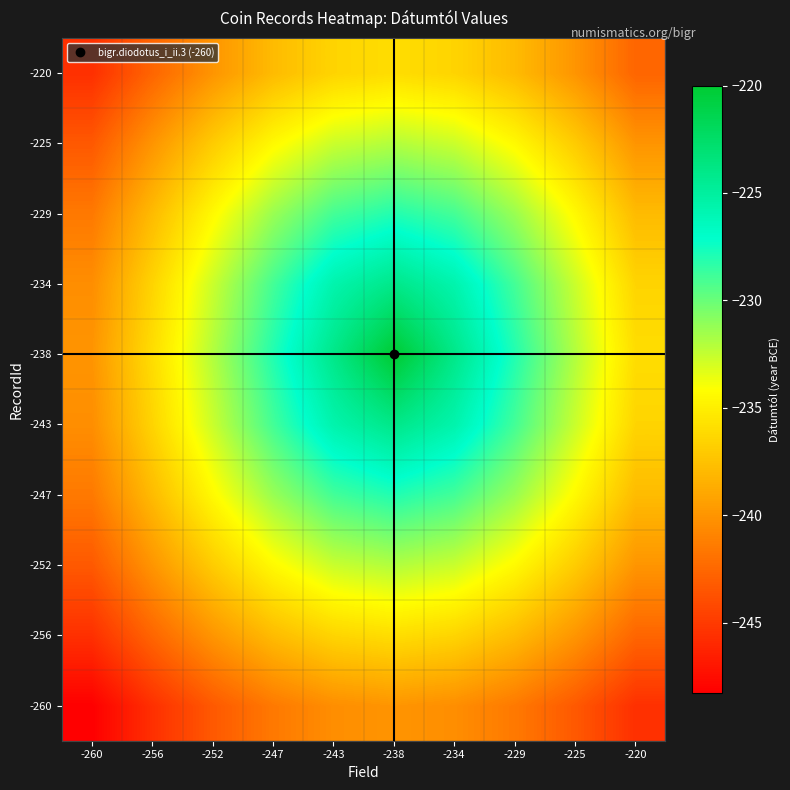

How many data points does each series have?

10